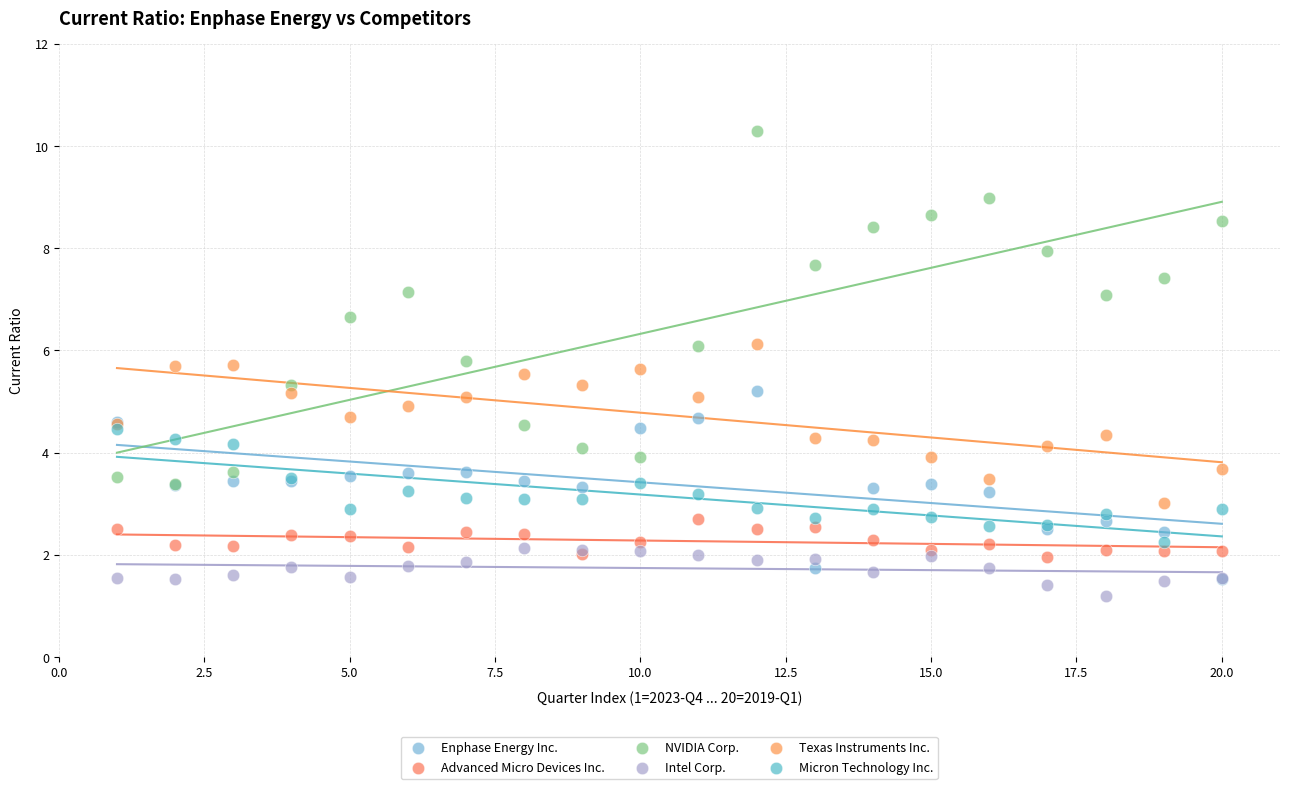

What are all the series names shown in the legend?

Enphase Energy Inc., Advanced Micro Devices Inc., NVIDIA Corp., Intel Corp., Texas Instruments Inc., Micron Technology Inc.